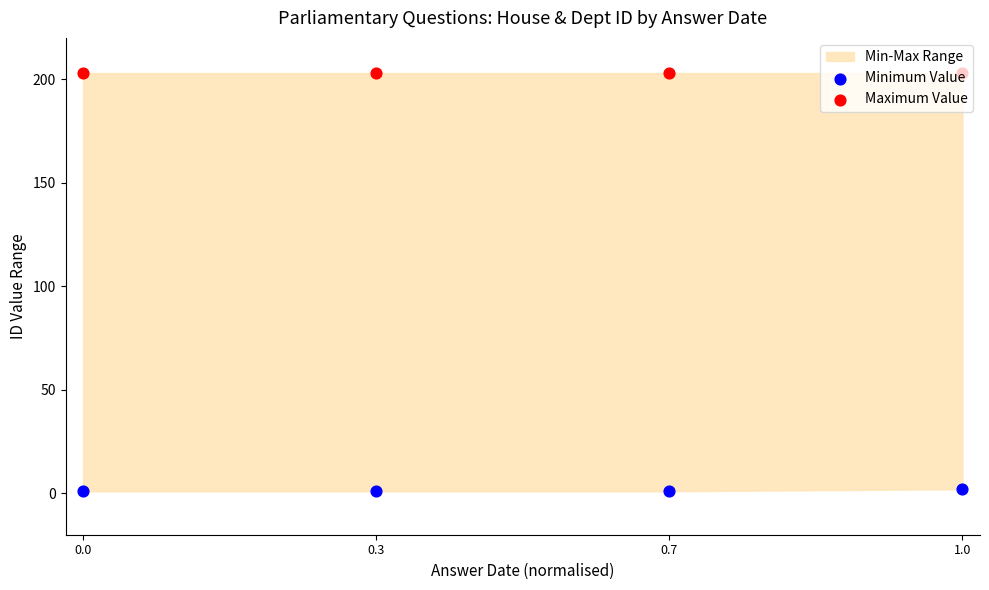

Which series has the widest spread of Y values?

Minimum Value